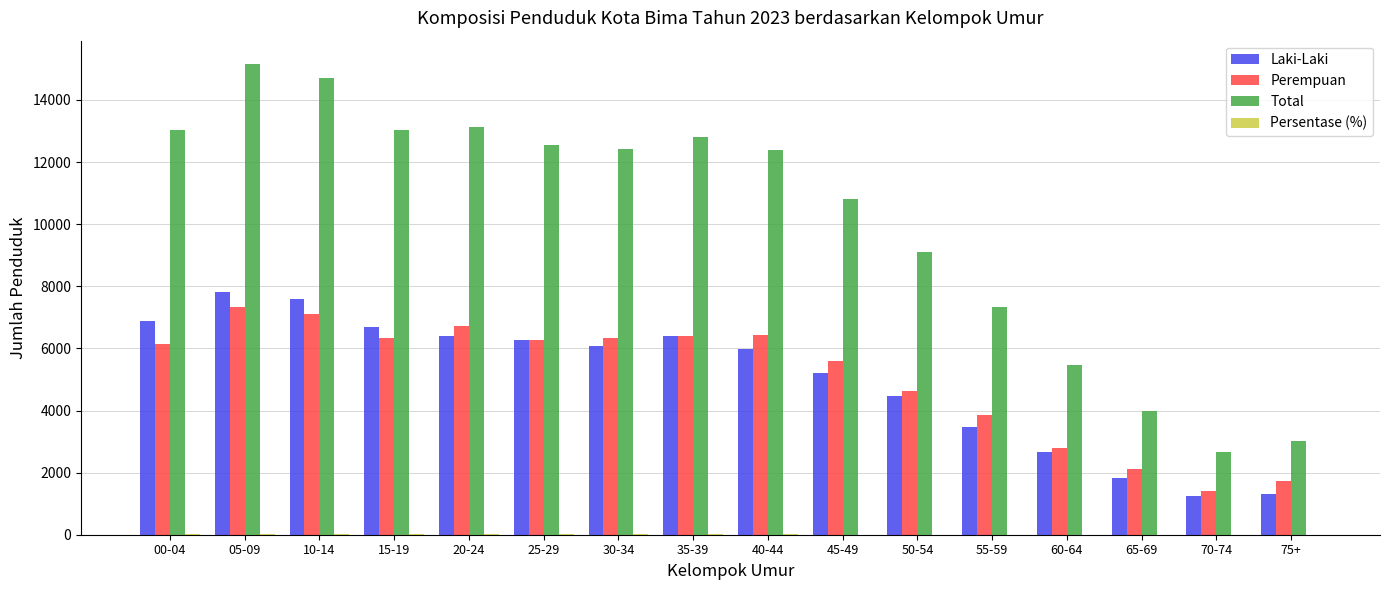

Is the value of Total at 70-74 greater than the value of Perempuan at 65-69?

Yes